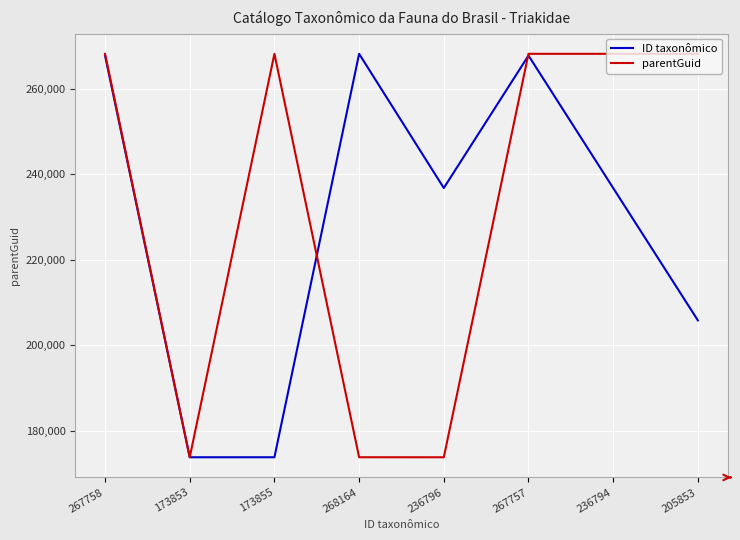

Where is the first local maximum for ID taxonômico?

268164